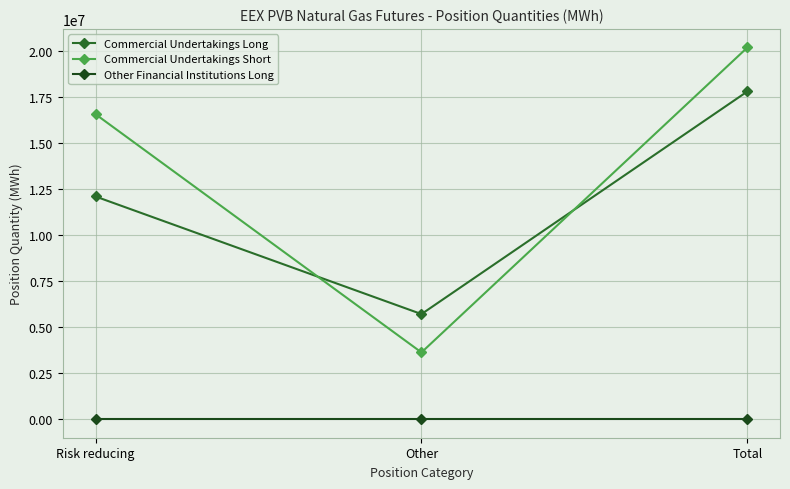

Reading left to right, list all the values displayed in this chart.

Commercial Undertakings Long: 12106380	5712620	17819000
Commercial Undertakings Short: 16581160	3627400	20208560
Other Financial Institutions Long: 0	0	0